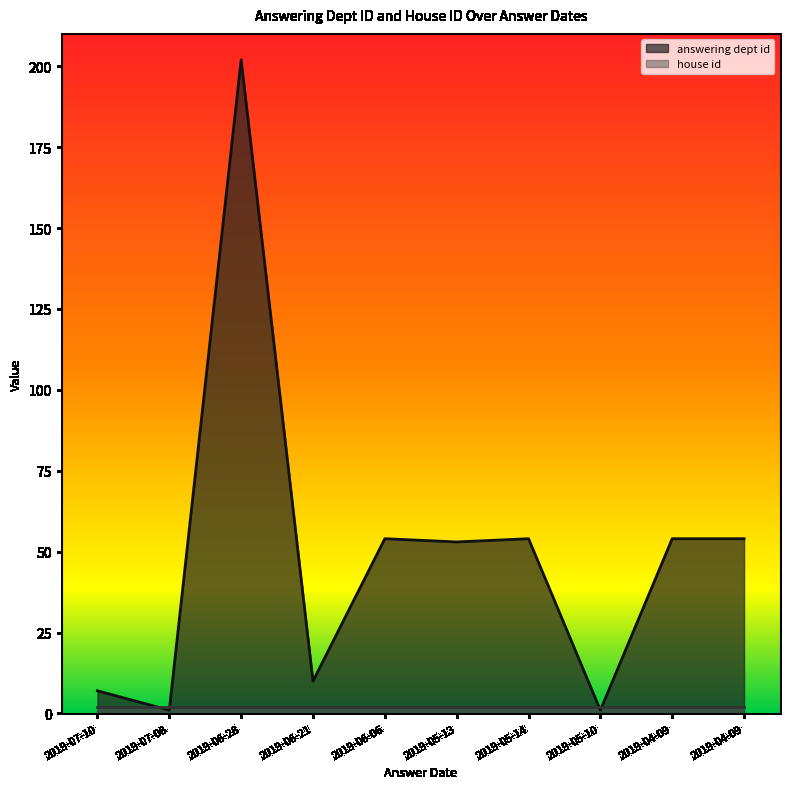

What is the maximum value shown in the chart?

202